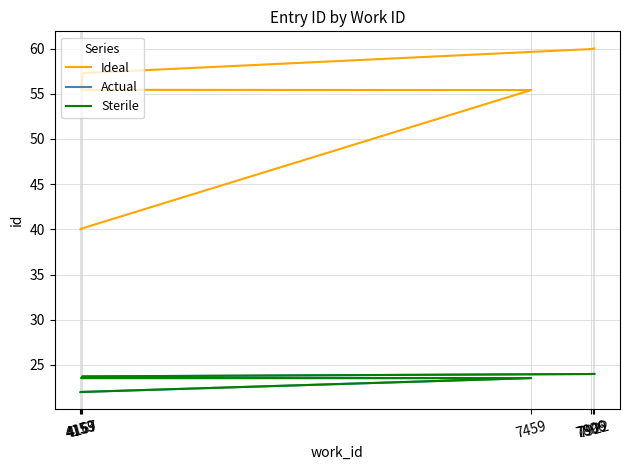

The value of Sterile at 4167 is 23.7. True or false?

True